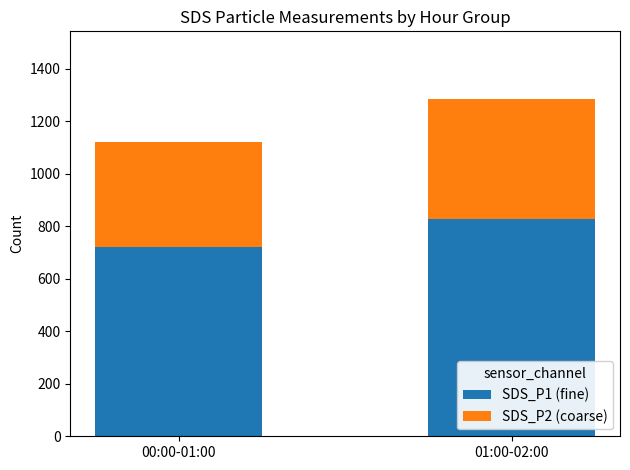

Reading left to right, what are the values for SDS_P1 (fine)?

721.1	826.2